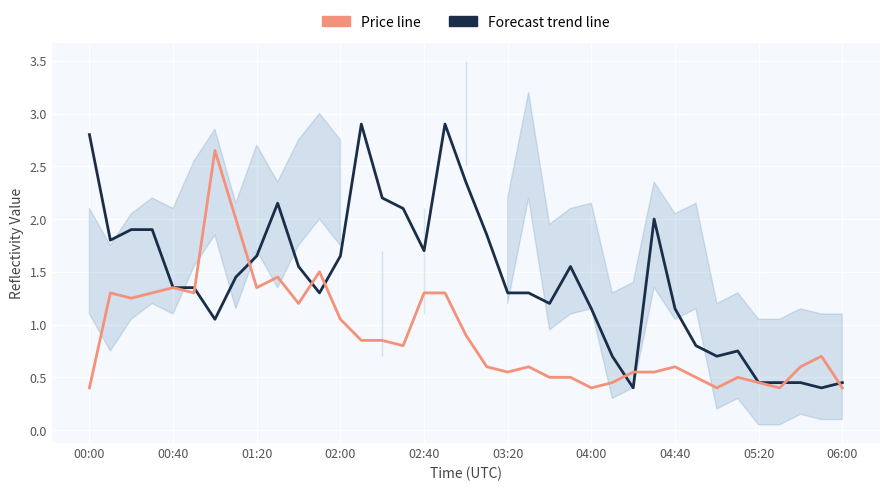

How many categories are shown in the chart?

37